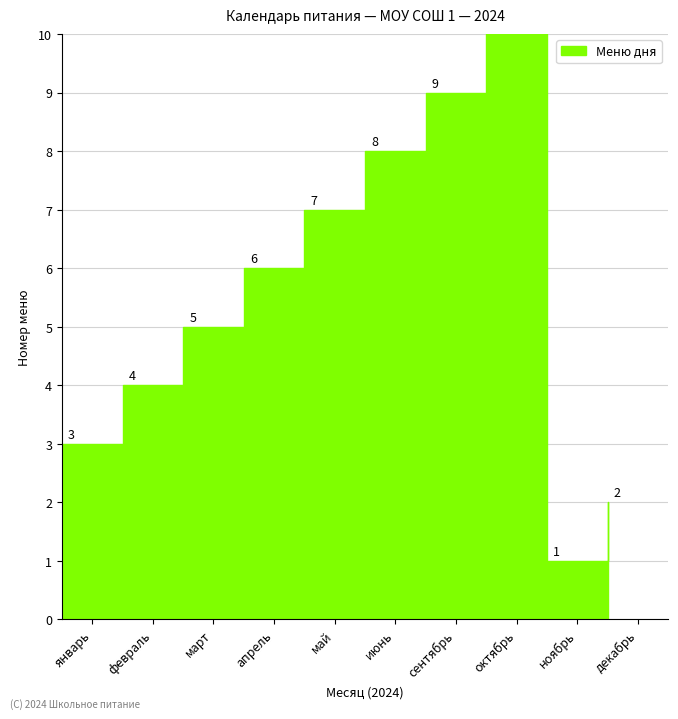

How many lines are shown in the chart?

1